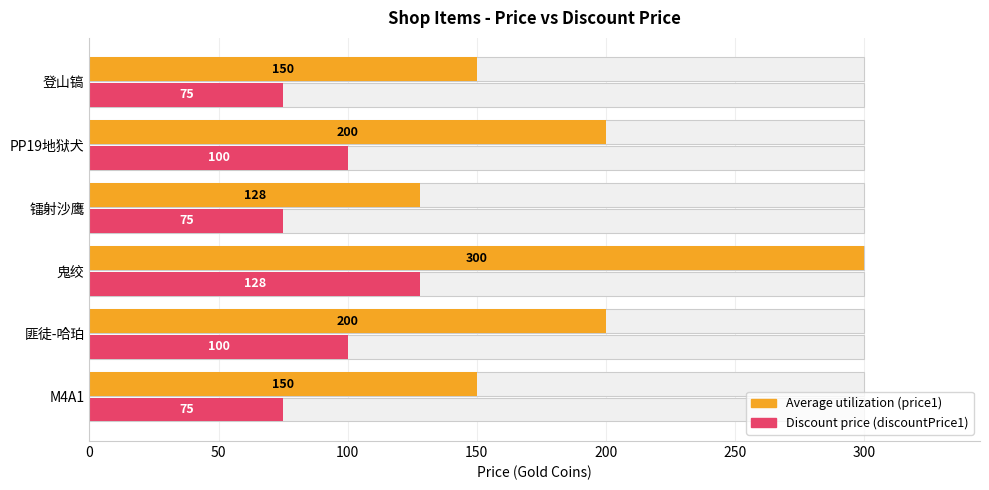

What is the sum of all Average utilization values?

1128